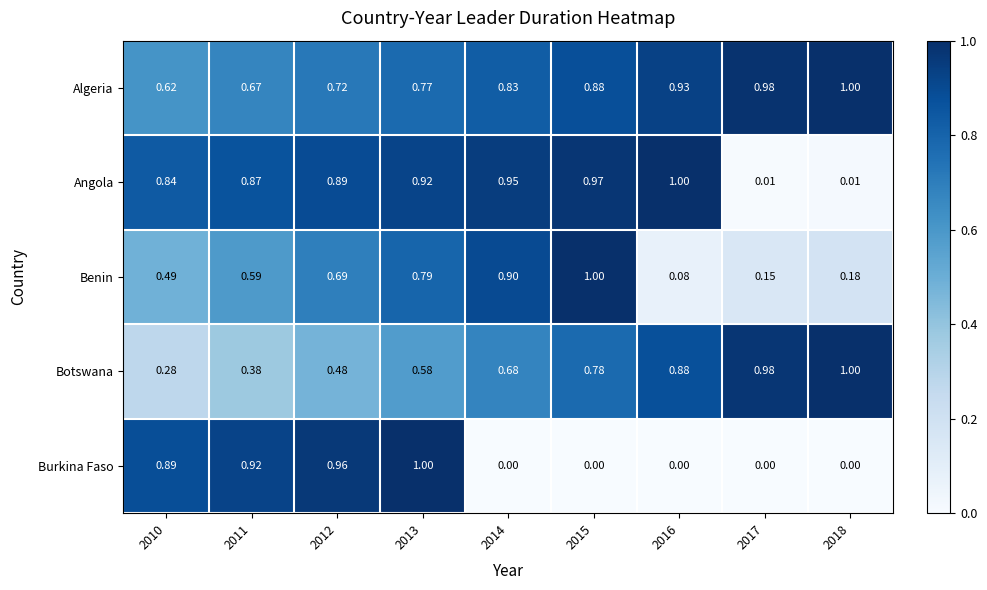

Which series changed the most between 2013 and 2018?

Burkina Faso